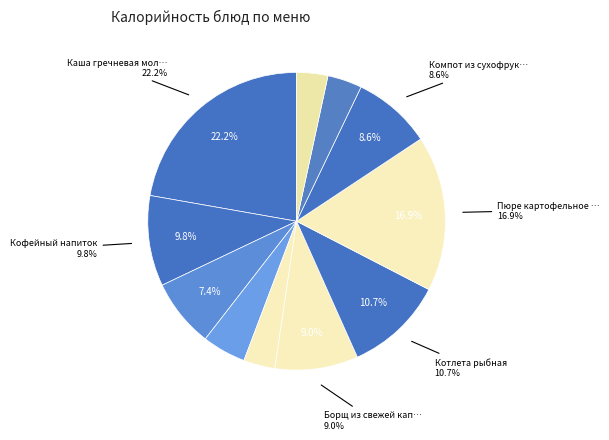

Which category has the smallest portion of the pie?

Хлеб ржаной